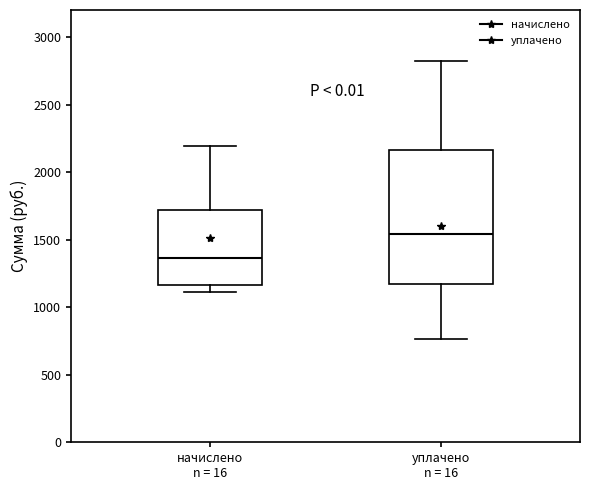

Where does the median line of the box for уплачено n = 16 sit on the y-axis? The values are not printed on the chart, so give them approximately, as read against the axis.

1550